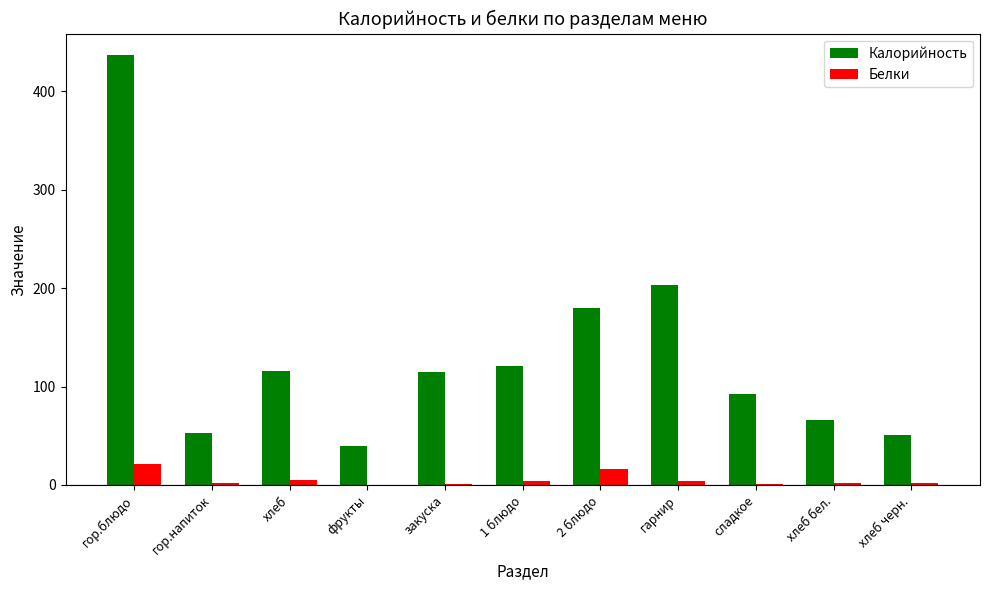

Between гор.напиток and фрукты, which series saw the biggest shift?

Калорийность